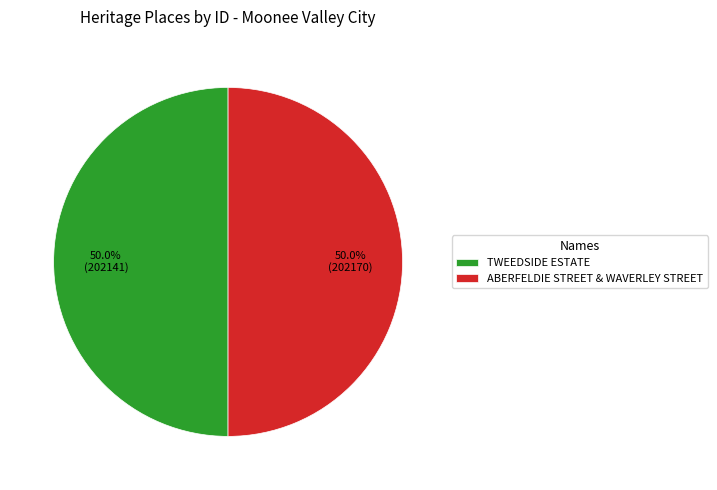

Is it true that ABERFELDIE STREET & WAVERLEY STREET is 59% of the pie?

False